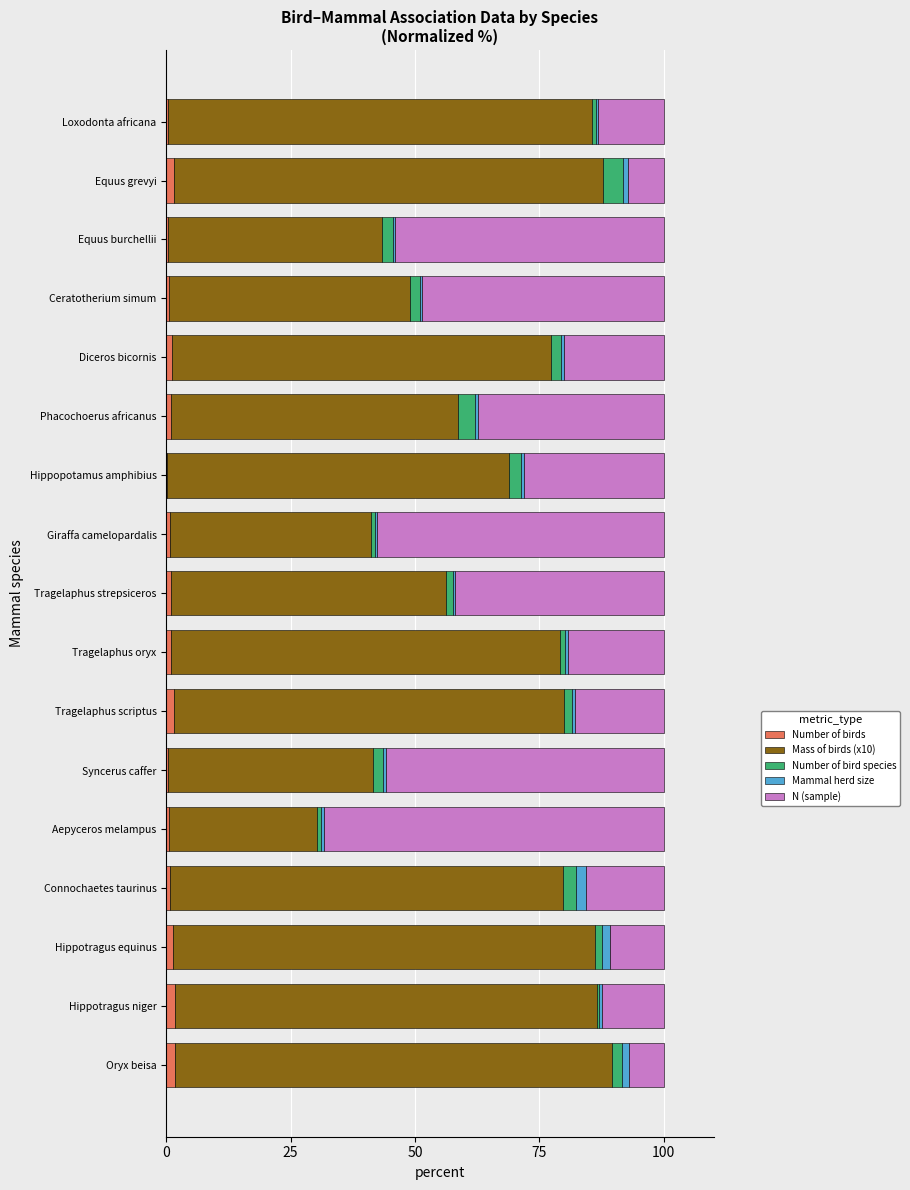

How many data points does each series have?

17